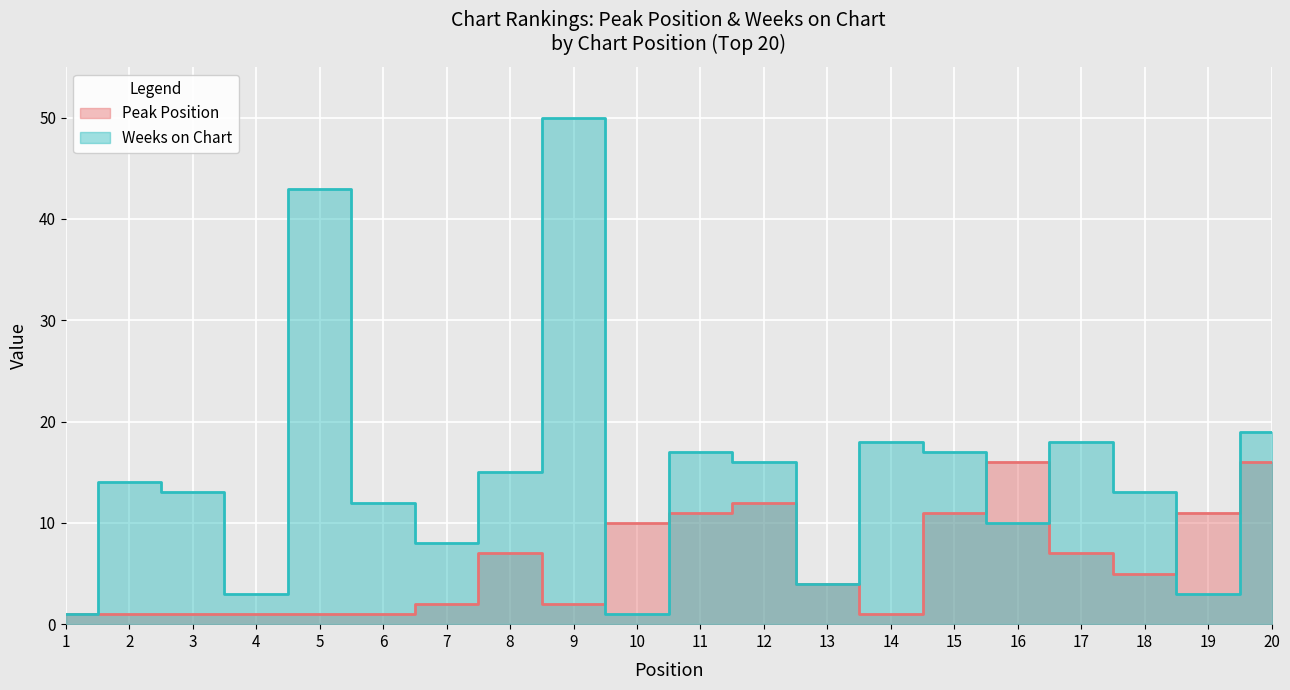

Rank the series by their maximum value, from lowest to highest.

Peak Position, Weeks on Chart